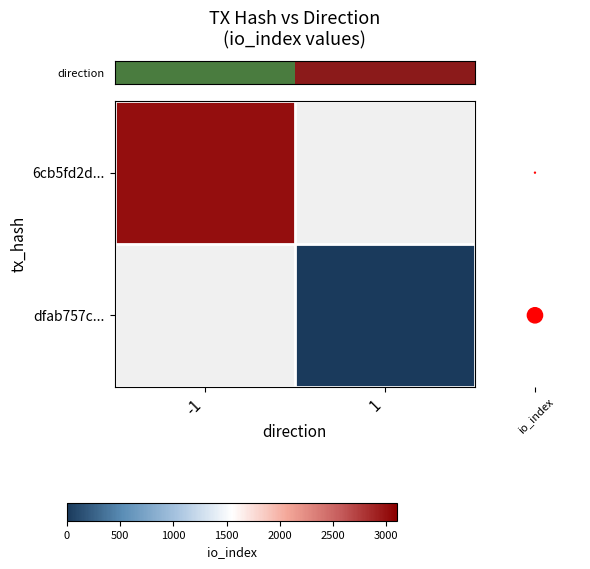

Which category has the lowest value in the row_1 series?

-1